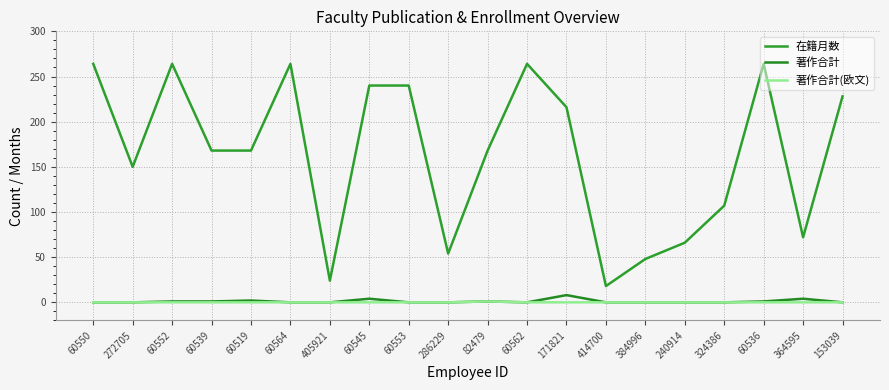

Does the chart display data point markers on the line(s)?

No